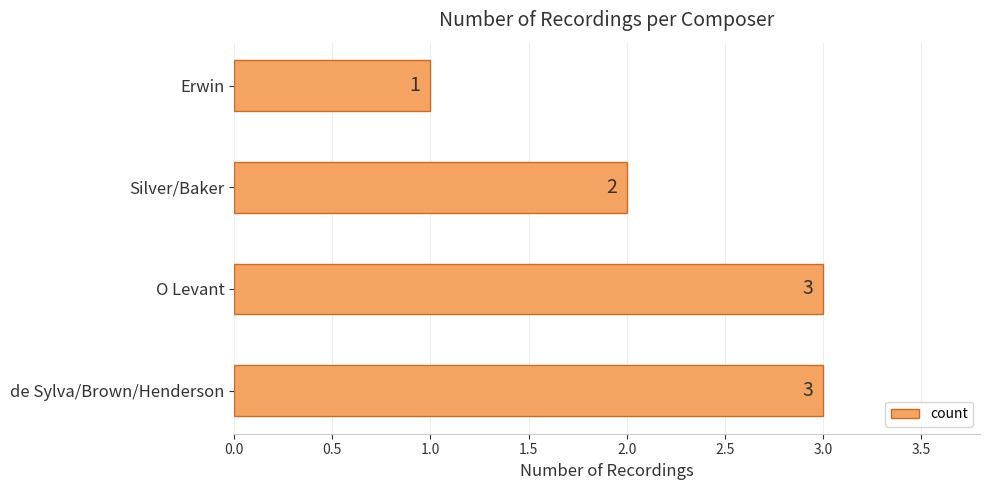

What is the ratio of the value at Silver/Baker to the value at O Levant?

0.7